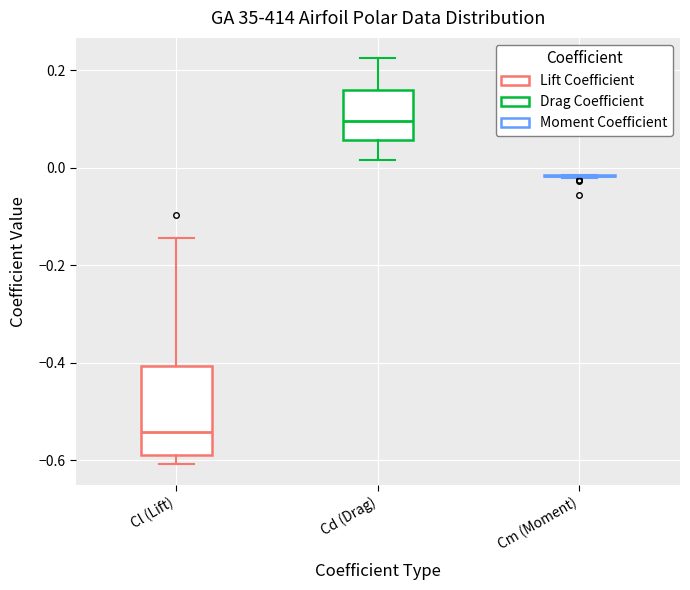

Reading left to right, transcribe this box plot: for each box, give where its median line is, the range the box spans, and where its two whiskers end, as read against the y-axis. The values are not printed on the chart, so give them approximately, as read against the axis.

Cl (Lift): median -0.54, box -0.58 to -0.40, whiskers -0.60 to -0.14
Cd (Drag): median 0.10, box 0.06 to 0.16, whiskers 0.02 to 0.22
Cm (Moment): box collapsed to a line at -0.02, whiskers -0.02 to -0.02